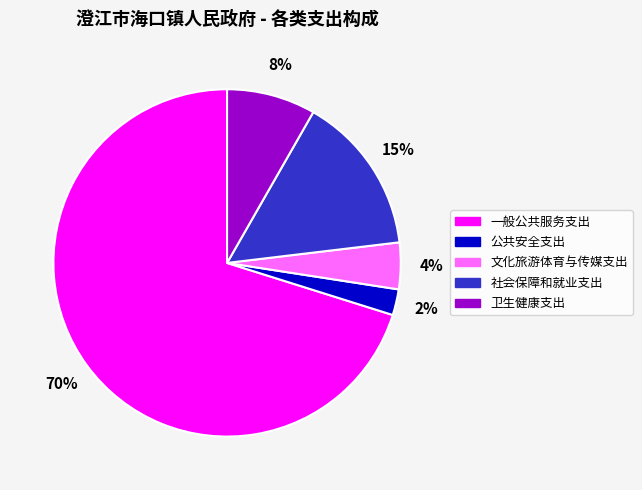

What is the majority slice?

一般公共服务支出